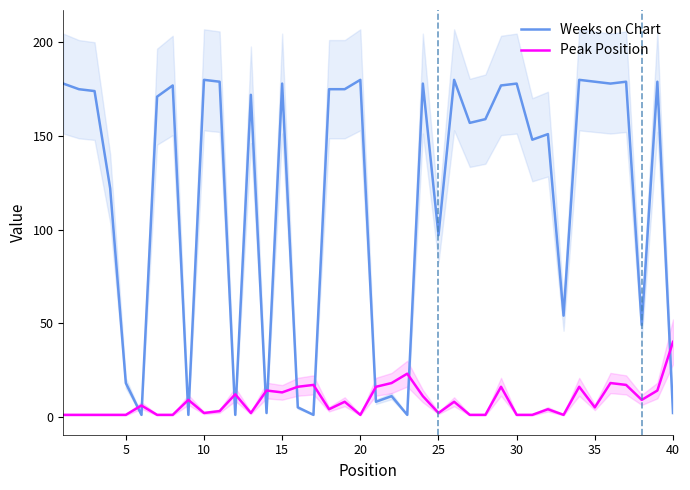

Reading left to right, list all the values displayed in this chart.

Weeks on Chart: 178	175	174	122	18	1	171	177	1	180	179	1	172	2	178	5	1	175	175	180	8	11	1	178	97	180	157	159	177	178	148	151	54	180	179	178	179	49	179	2
Peak Position: 1	1	1	1	1	6	1	1	9	2	3	12	2	14	13	16	17	4	8	1	16	18	23	11	2	8	1	1	16	1	1	4	1	16	5	18	17	9	14	40